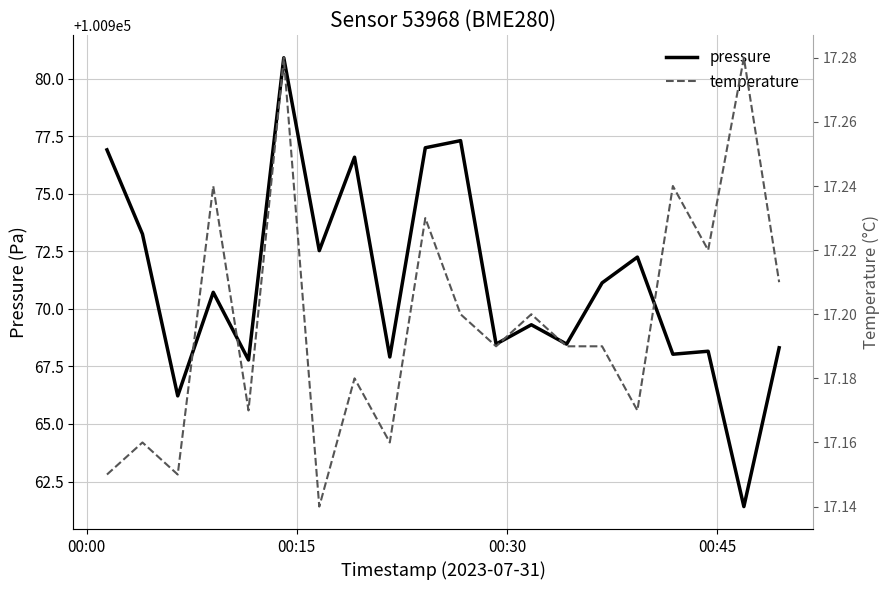

How many categories are shown in the chart?

20